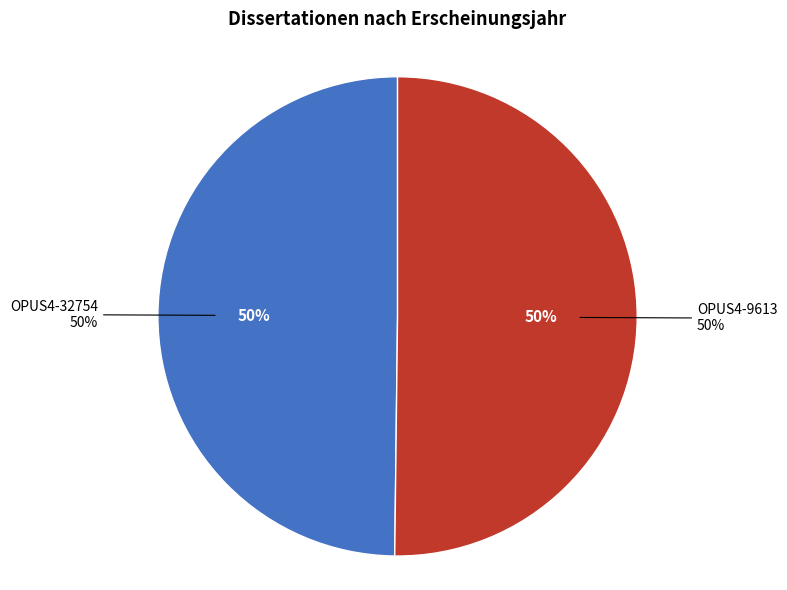

Which has a higher value, OPUS4-9613 or OPUS4-32754?

OPUS4-9613